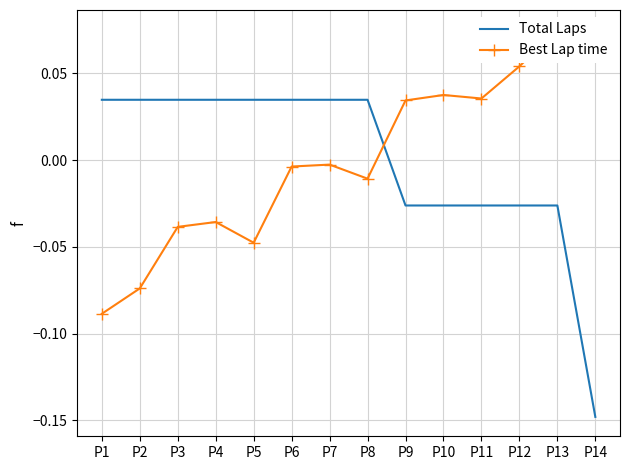

How many times do Best Lap time and Total Laps cross each other?

1